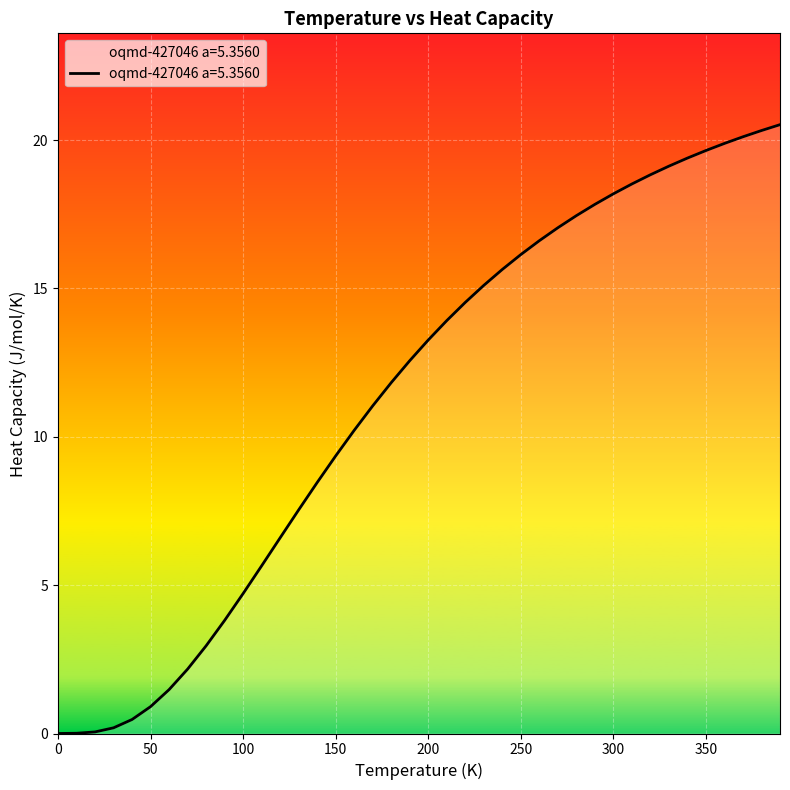

What is the difference between the maximum and minimum values?

20.5